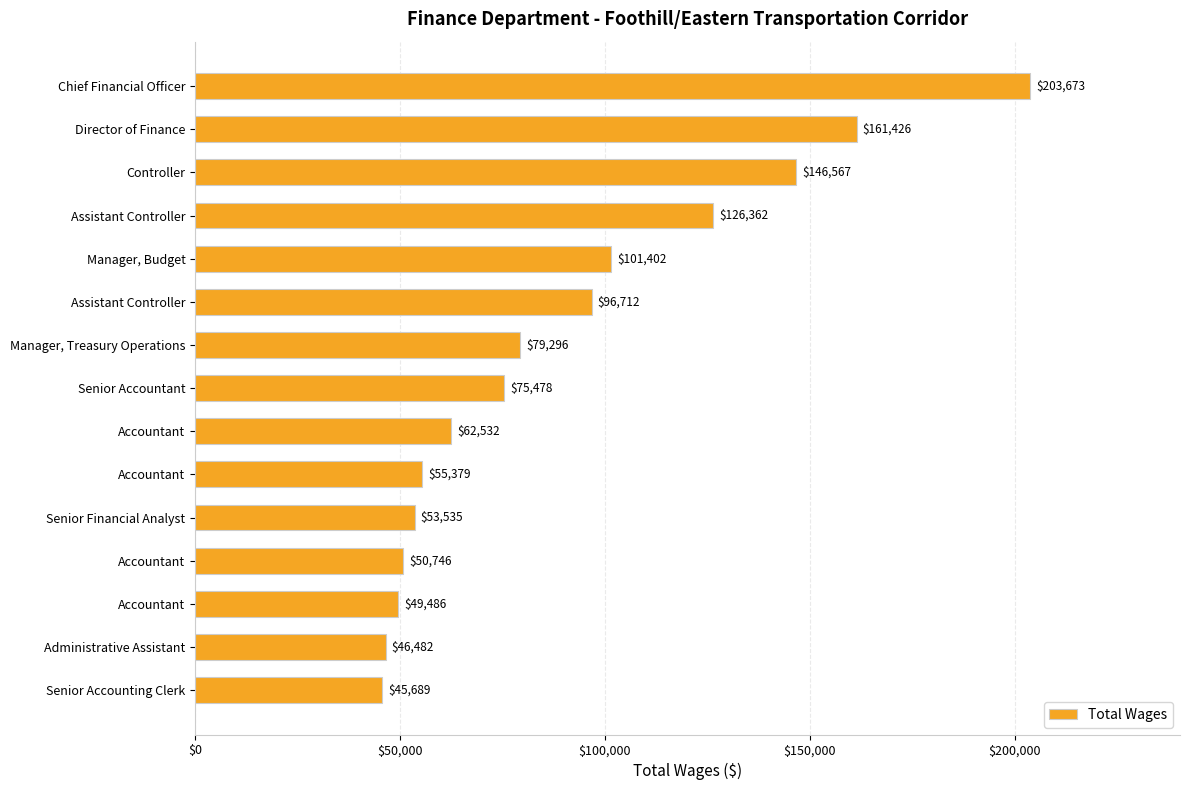

What is the average value?

90318